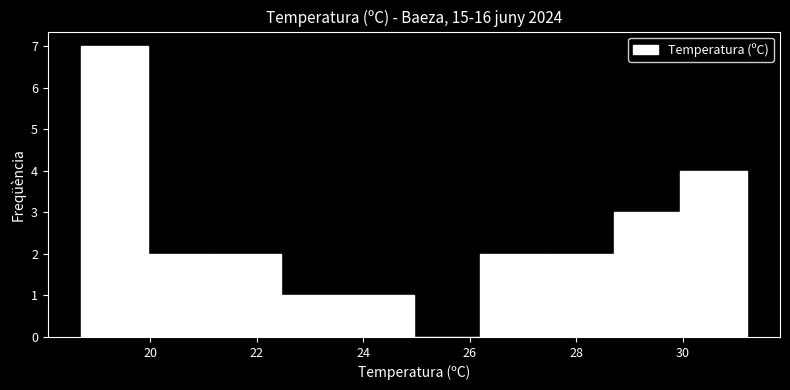

Reading left to right, list every bar in this chart as the range it spans on the x-axis followed by its height. Neither the bar edges nor the heights are printed on the chart, so give them approximately, as read against the axes.

18.70 to 19.95: 7
19.95 to 21.20: 2
21.20 to 22.45: 2
22.45 to 23.70: 1
23.70 to 24.95: 1
24.95 to 26.20: 0
26.20 to 27.45: 2
27.45 to 28.70: 2
28.70 to 29.95: 3
29.95 to 31.20: 4